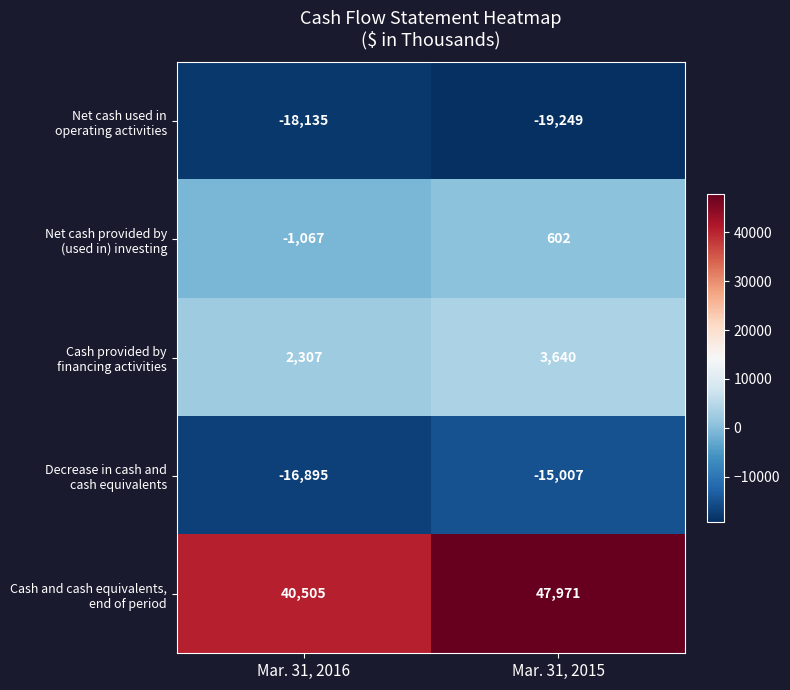

At which category does the chart reach its peak across all series?

Mar. 31, 2015